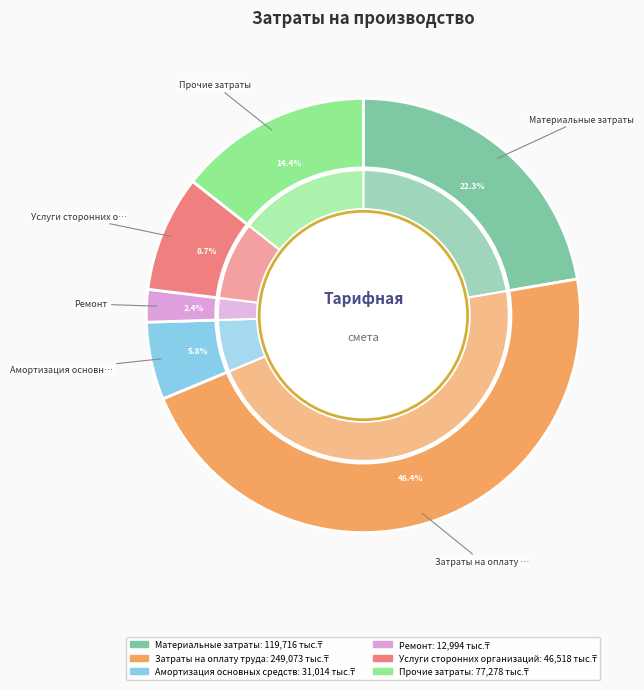

To the nearest percent, what is the combined percentage of Затраты на оплату труда and Ремонт?

49%